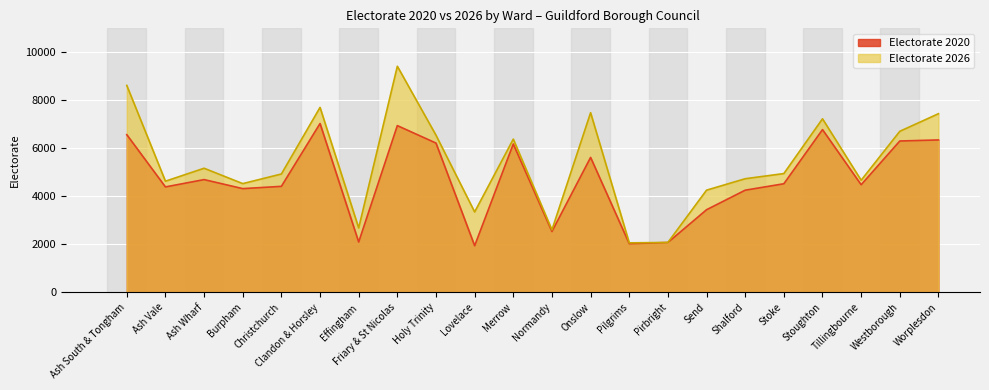

What is the spread (max minus min) of values at Onslow?

1863.1